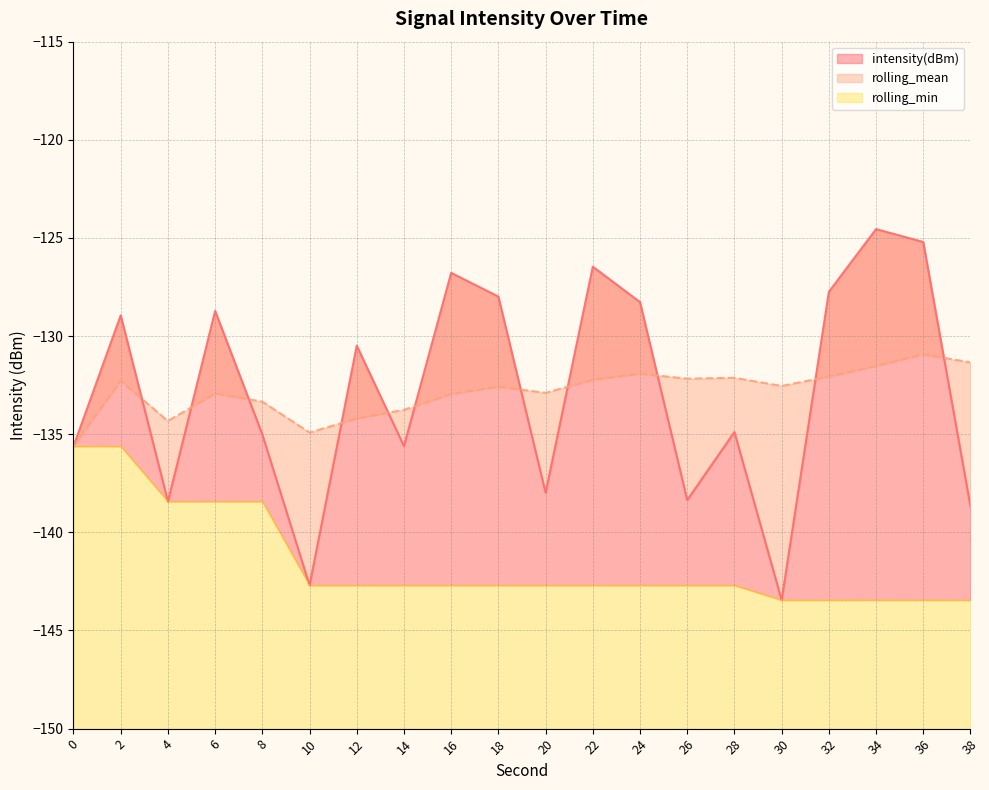

Does the chart display data point markers on the line(s)?

No